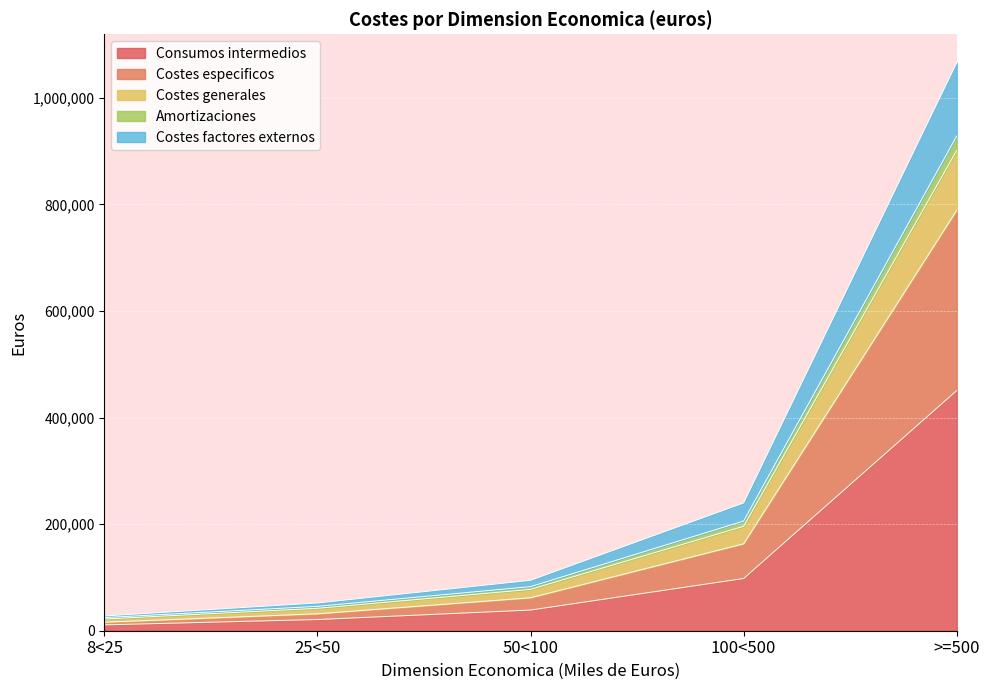

How many lines are shown in the chart?

5